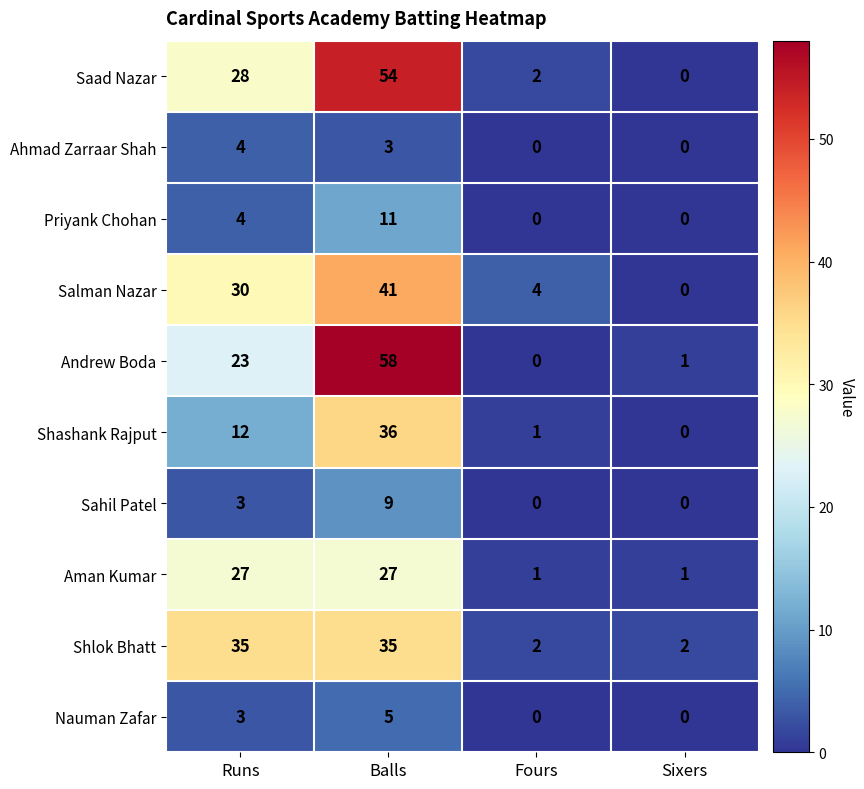

True or false: Saad Nazar has a value of 23 at Balls.

False